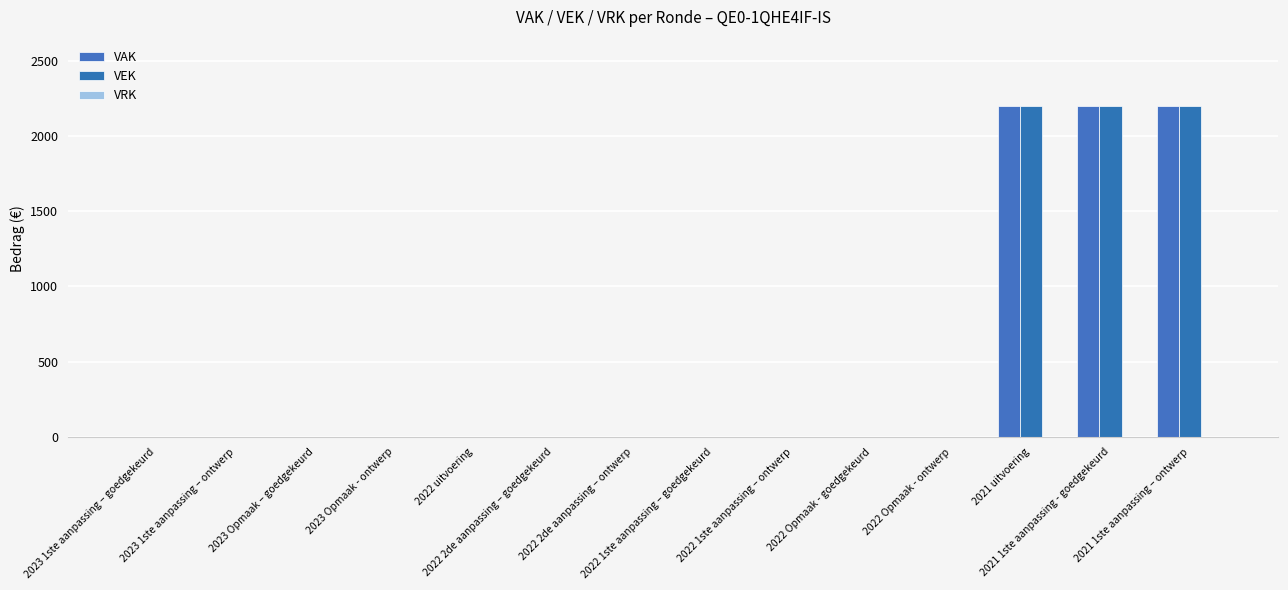

How many groups of bars are there?

14